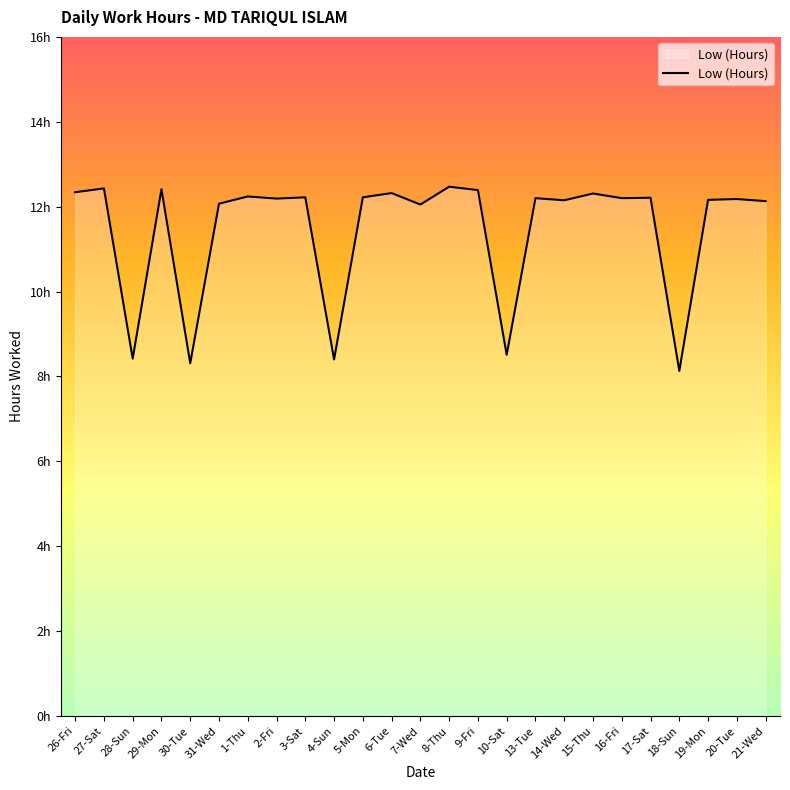

Is this an area chart (filled region under the line)?

Yes